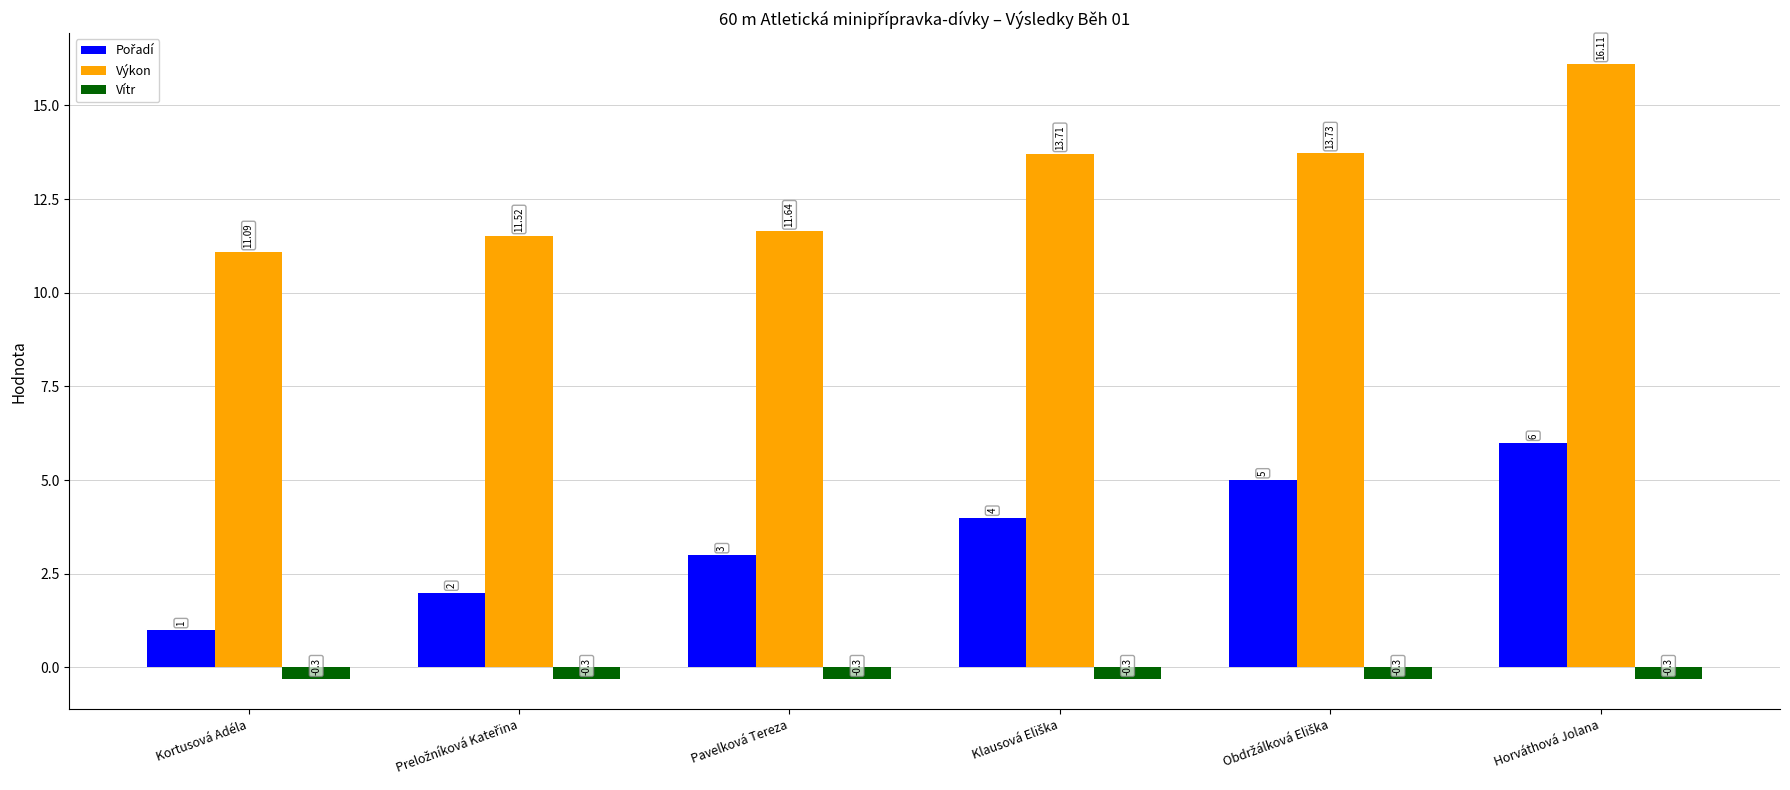

Does the chart contain any negative values?

Yes